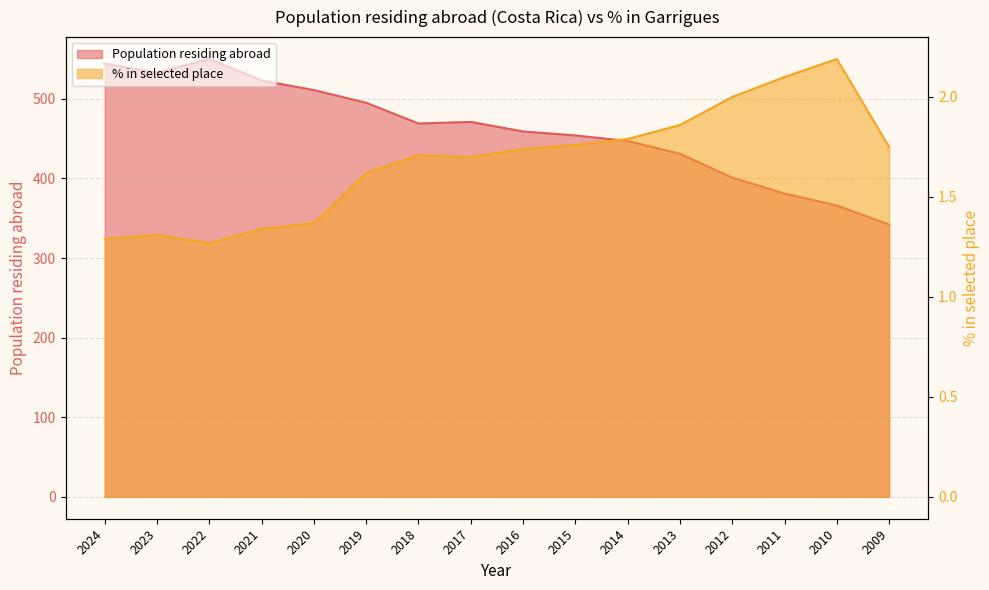

List the series in order of their peak value, highest first.

Population residing abroad, % in selected place